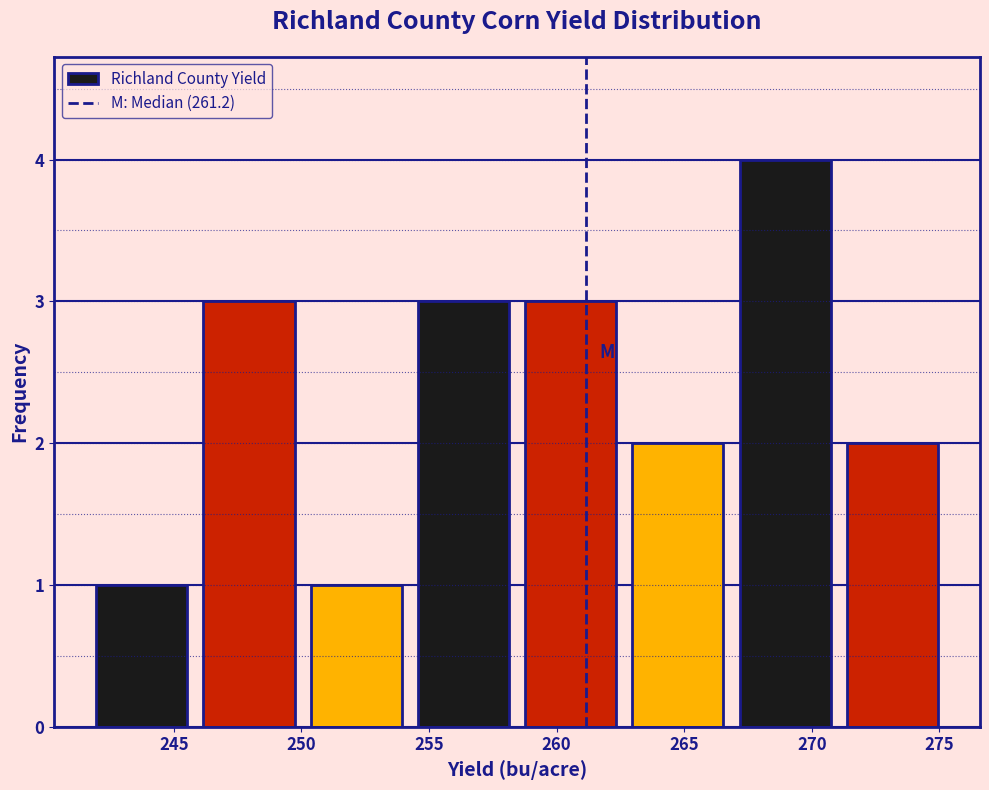

What is the height of the bar covering 271.0 to 275.5 on the x-axis? Neither the bar edges nor the heights are printed on the chart, so give them approximately, as read against the axes.

2